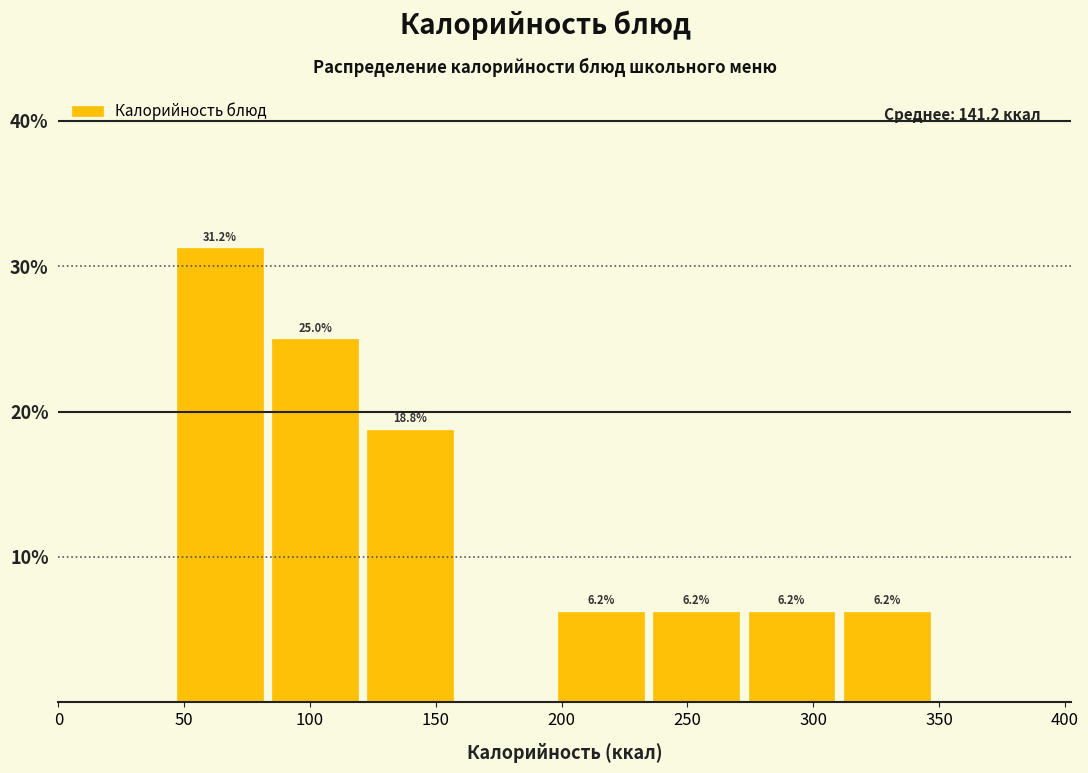

Which range on the x-axis has the tallest bar?

45 to 85